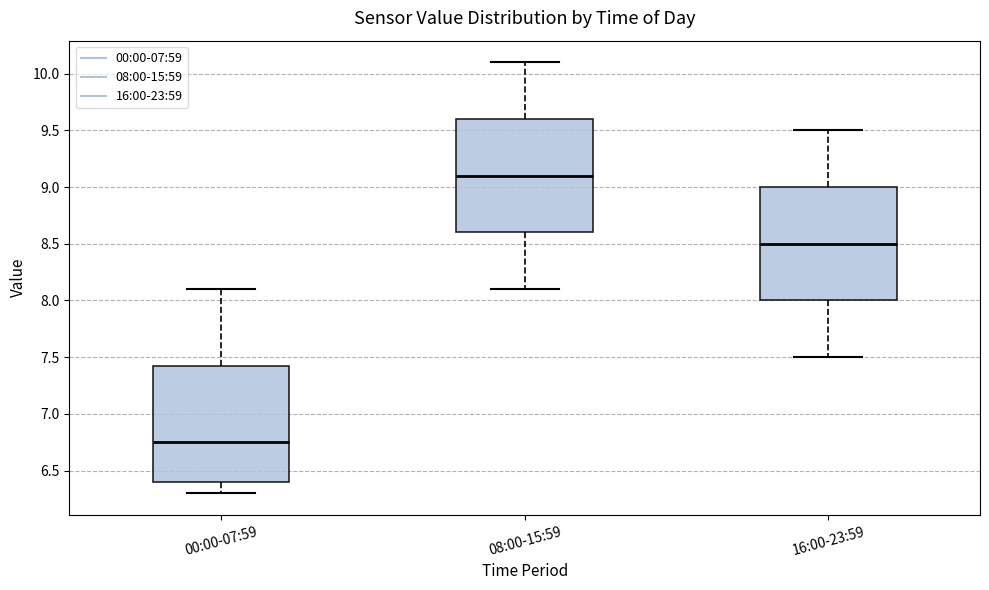

Reading left to right, transcribe this box plot: for each box, give where its median line is, the range the box spans, and where its two whiskers end, as read against the y-axis. The values are not printed on the chart, so give them approximately, as read against the axis.

00:00-07:59: median 6.75, box 6.40 to 7.45, whiskers 6.30 to 8.10
08:00-15:59: median 9.10, box 8.60 to 9.60, whiskers 8.10 to 10.10
16:00-23:59: median 8.50, box 8.00 to 9.00, whiskers 7.50 to 9.50